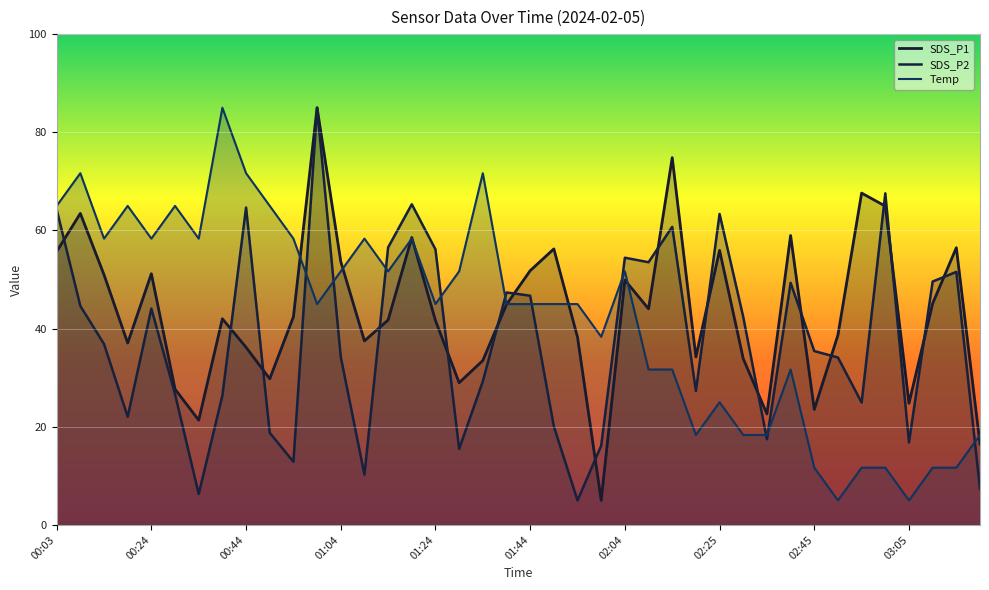

At which label does SDS_P2 first exceed 36?

00:03